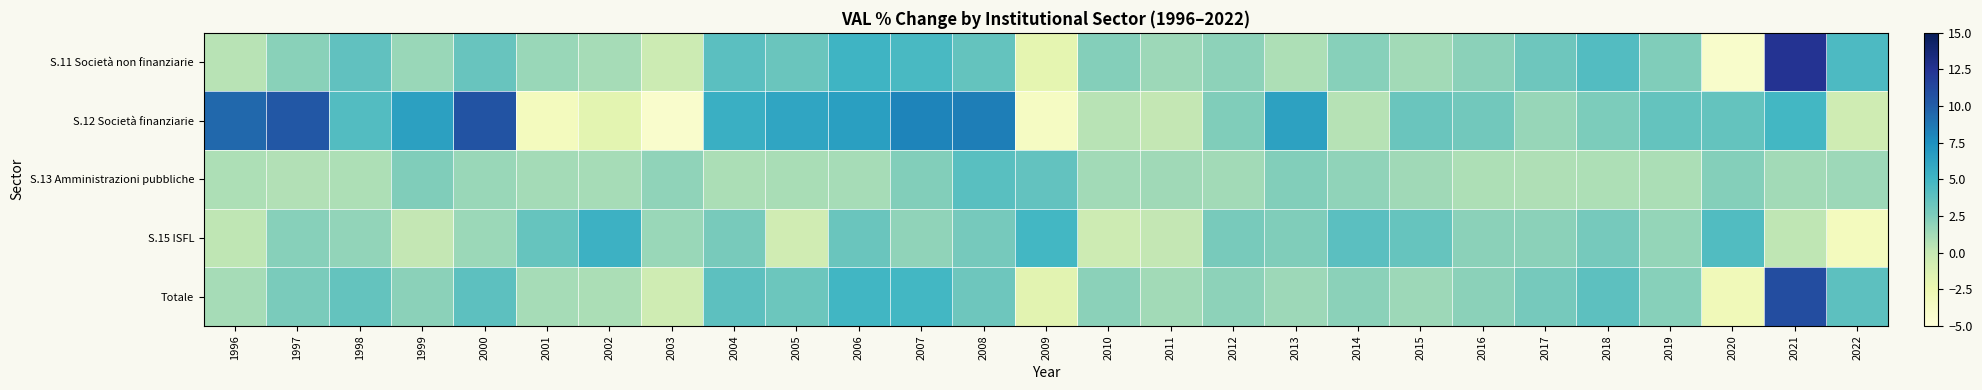

At how many categories does at least one series exceed 4?

17